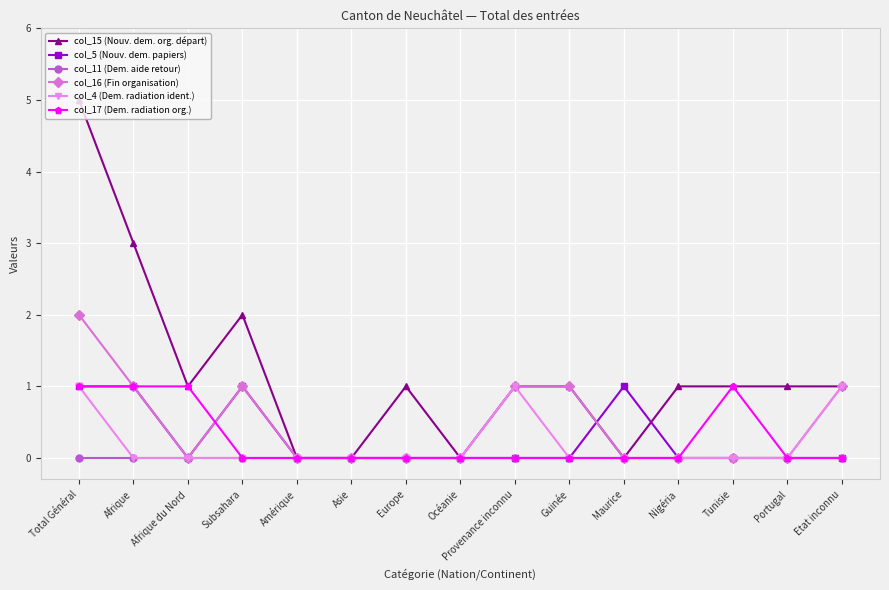

What is the approximate value of col_5 (Nouv. dem. papiers) at Total Général?

1